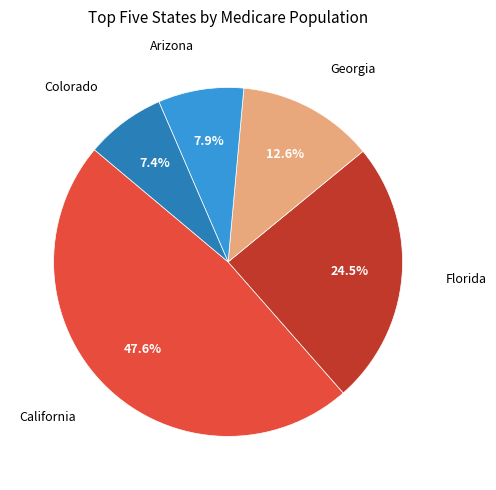

Is there a majority slice in this chart?

No